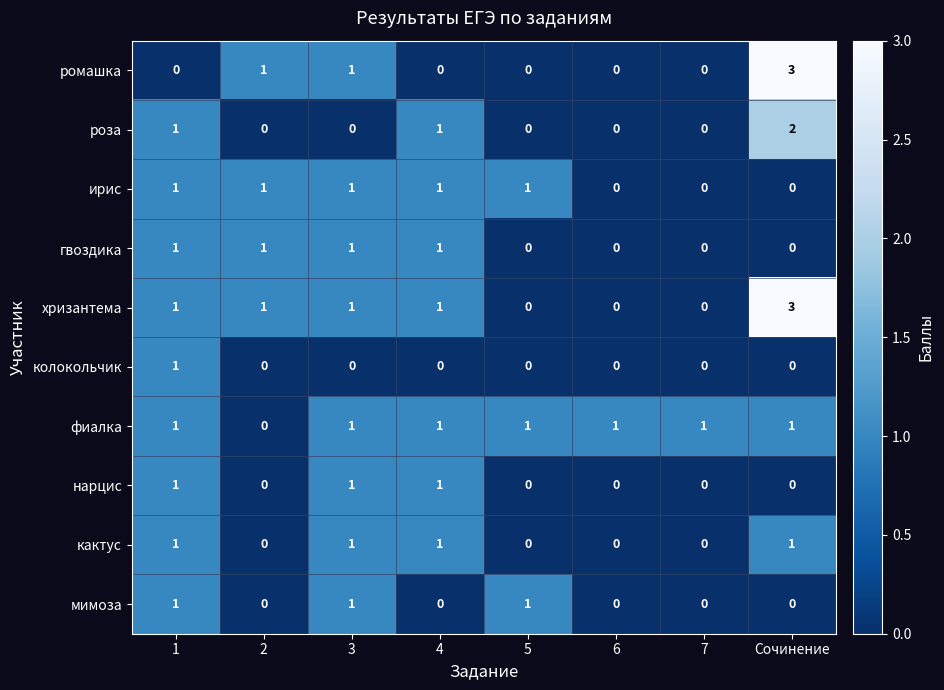

At which category is the sum across all series the highest?

Сочинение